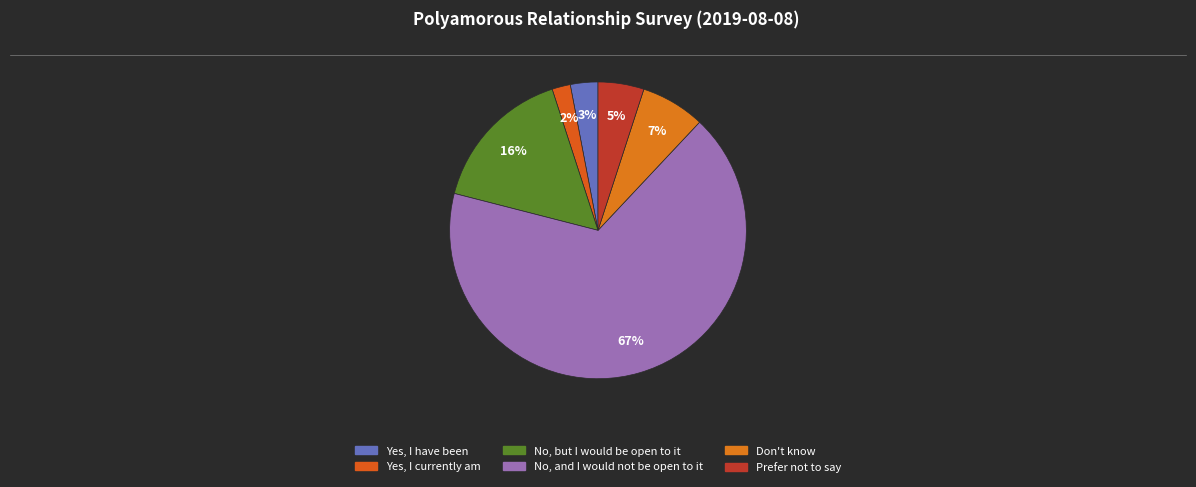

Which has a higher value, No, and I would not be open to it or Don't know?

No, and I would not be open to it